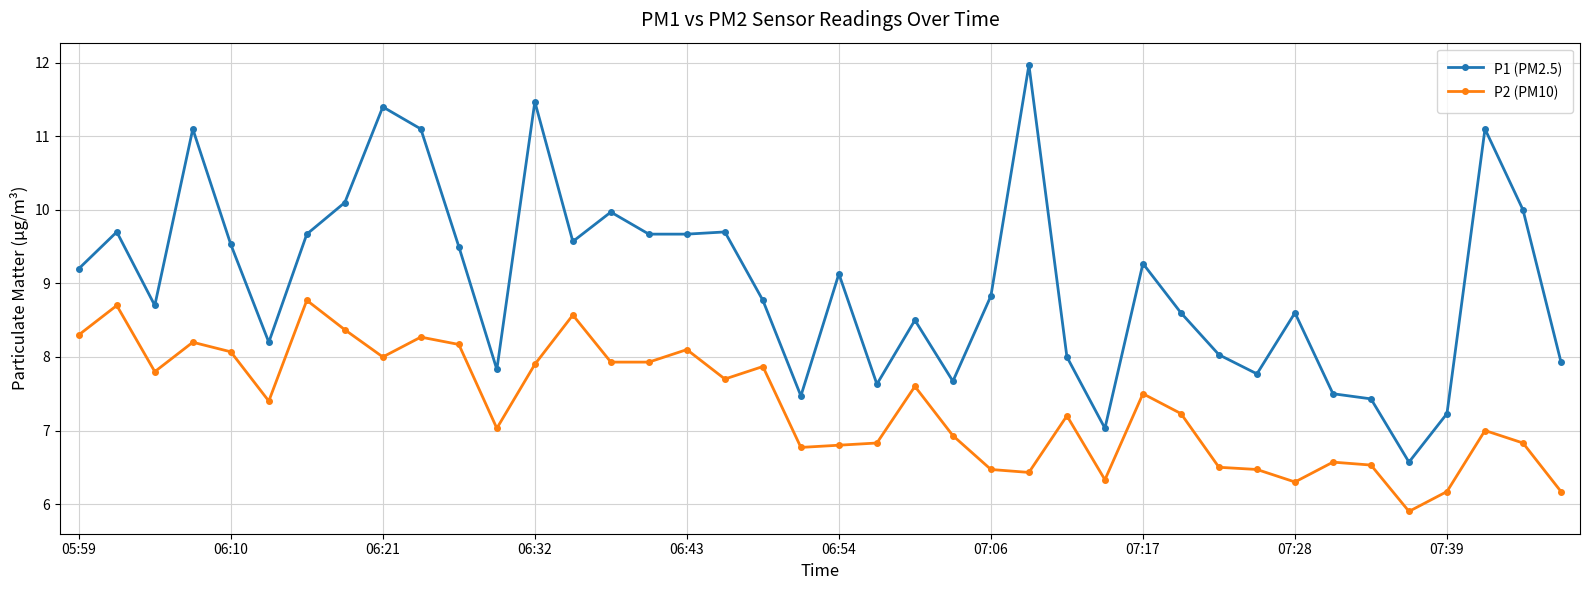

Which series has the largest total across all categories?

P1 (PM2.5)